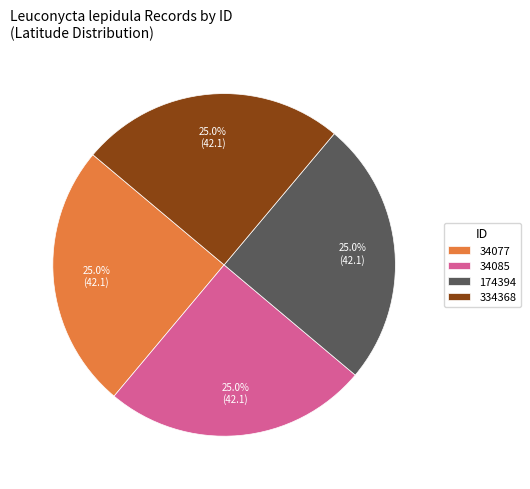

To the nearest percent, what percentage of the pie is 34085?

25%